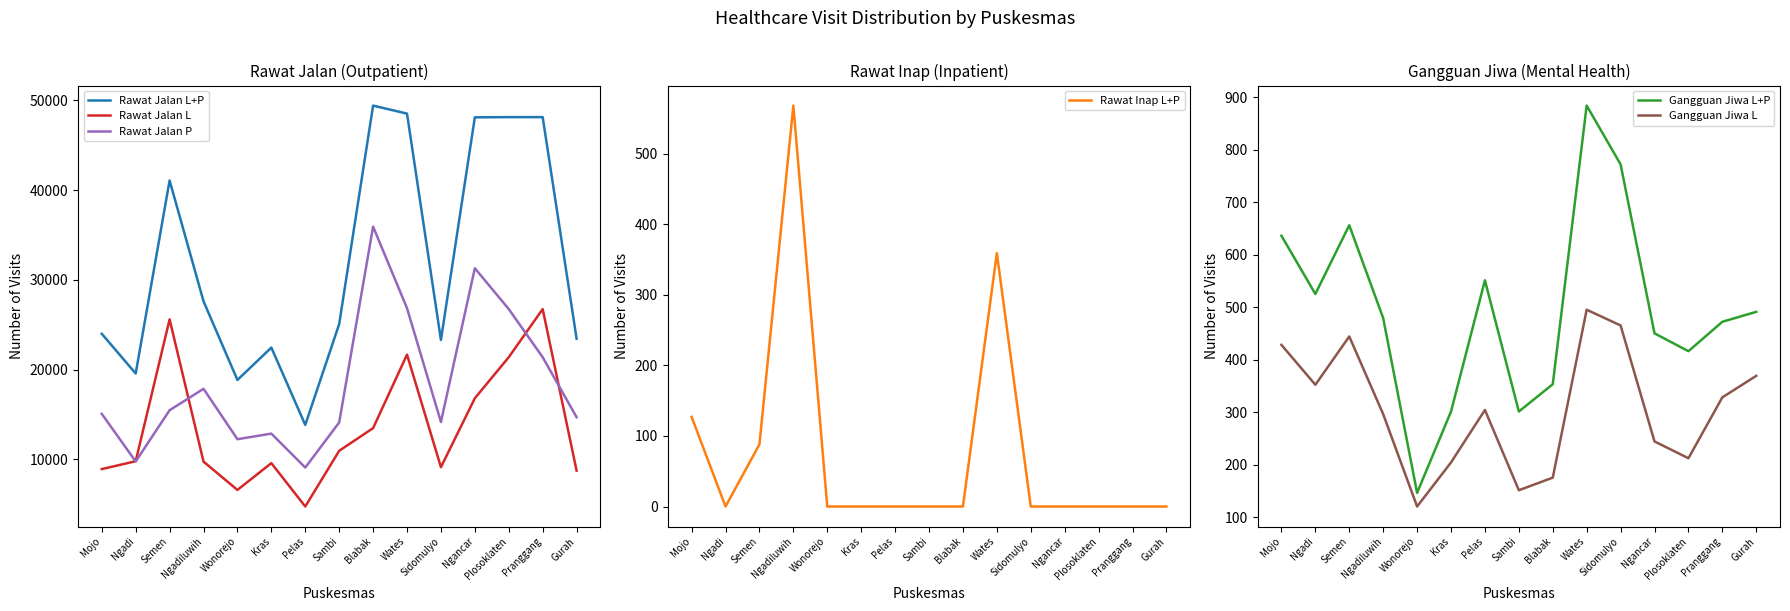

Rank the series by their maximum value, from lowest to highest.

Gangguan Jiwa L, Rawat Inap L+P, Gangguan Jiwa L+P, Rawat Jalan L, Rawat Jalan P, Rawat Jalan L+P